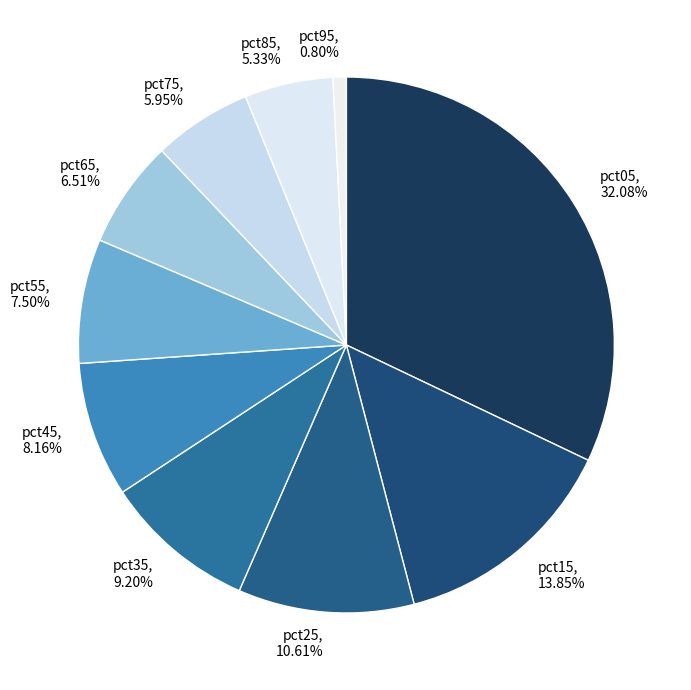

True or false: pct25 accounts for 11% of the total.

True